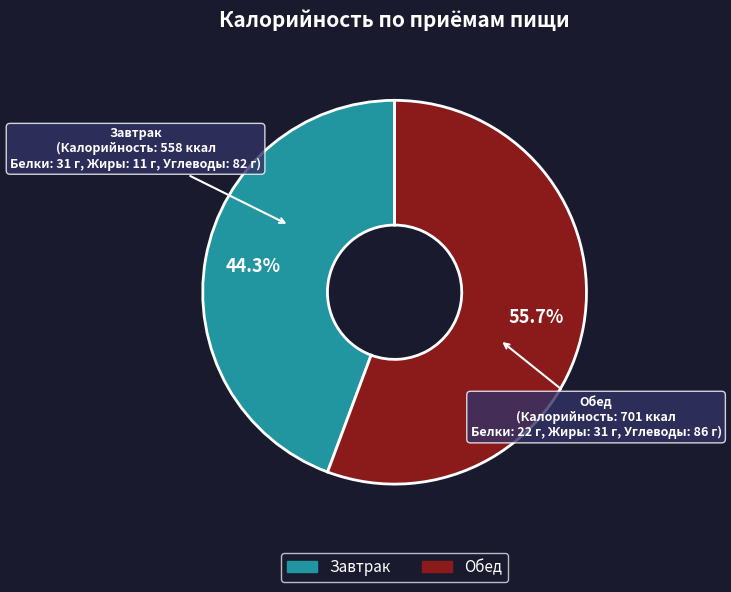

Which slice is the smallest?

Завтрак